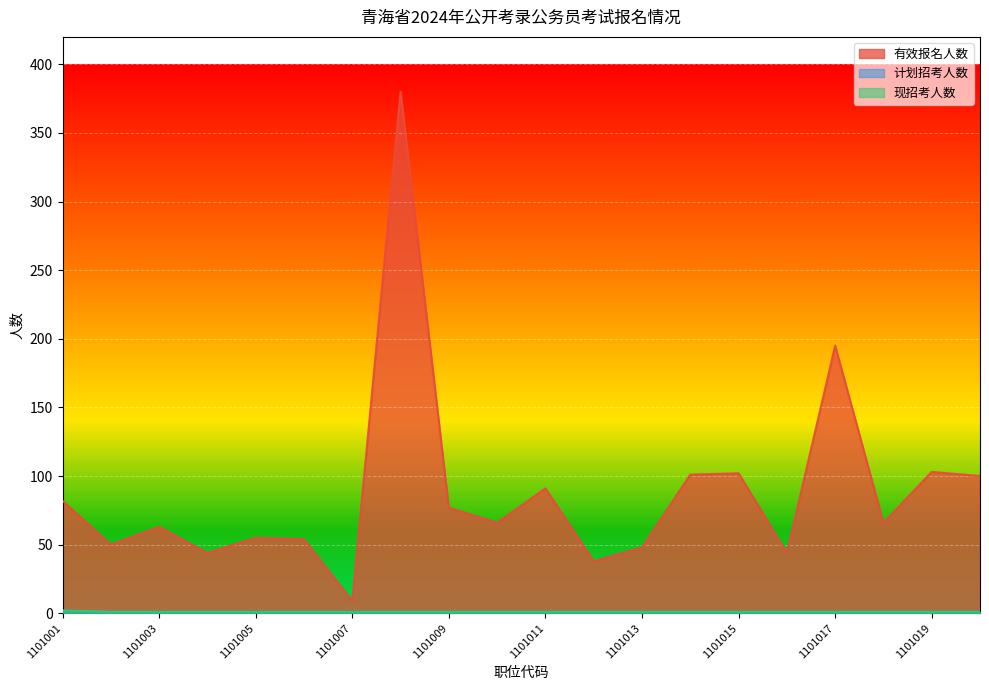

What is the value of the 计划招考人数 point at the 12th from the left?

1